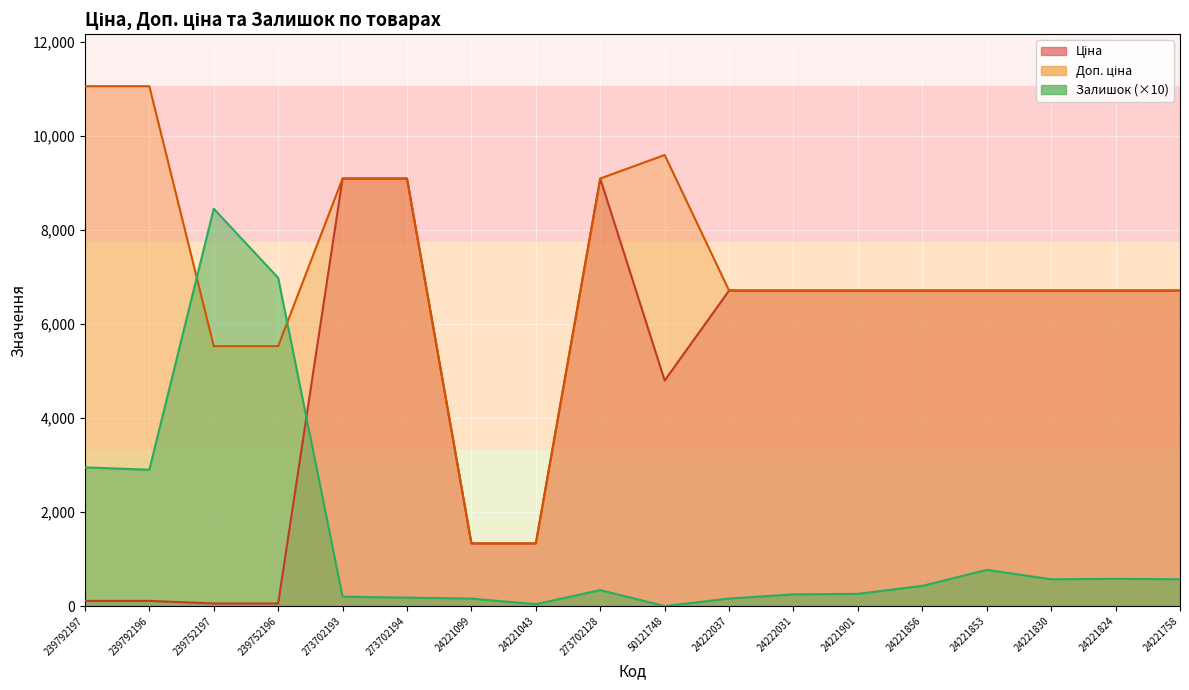

True or false: Ціна has a value of 55.3 at 239752197.

True